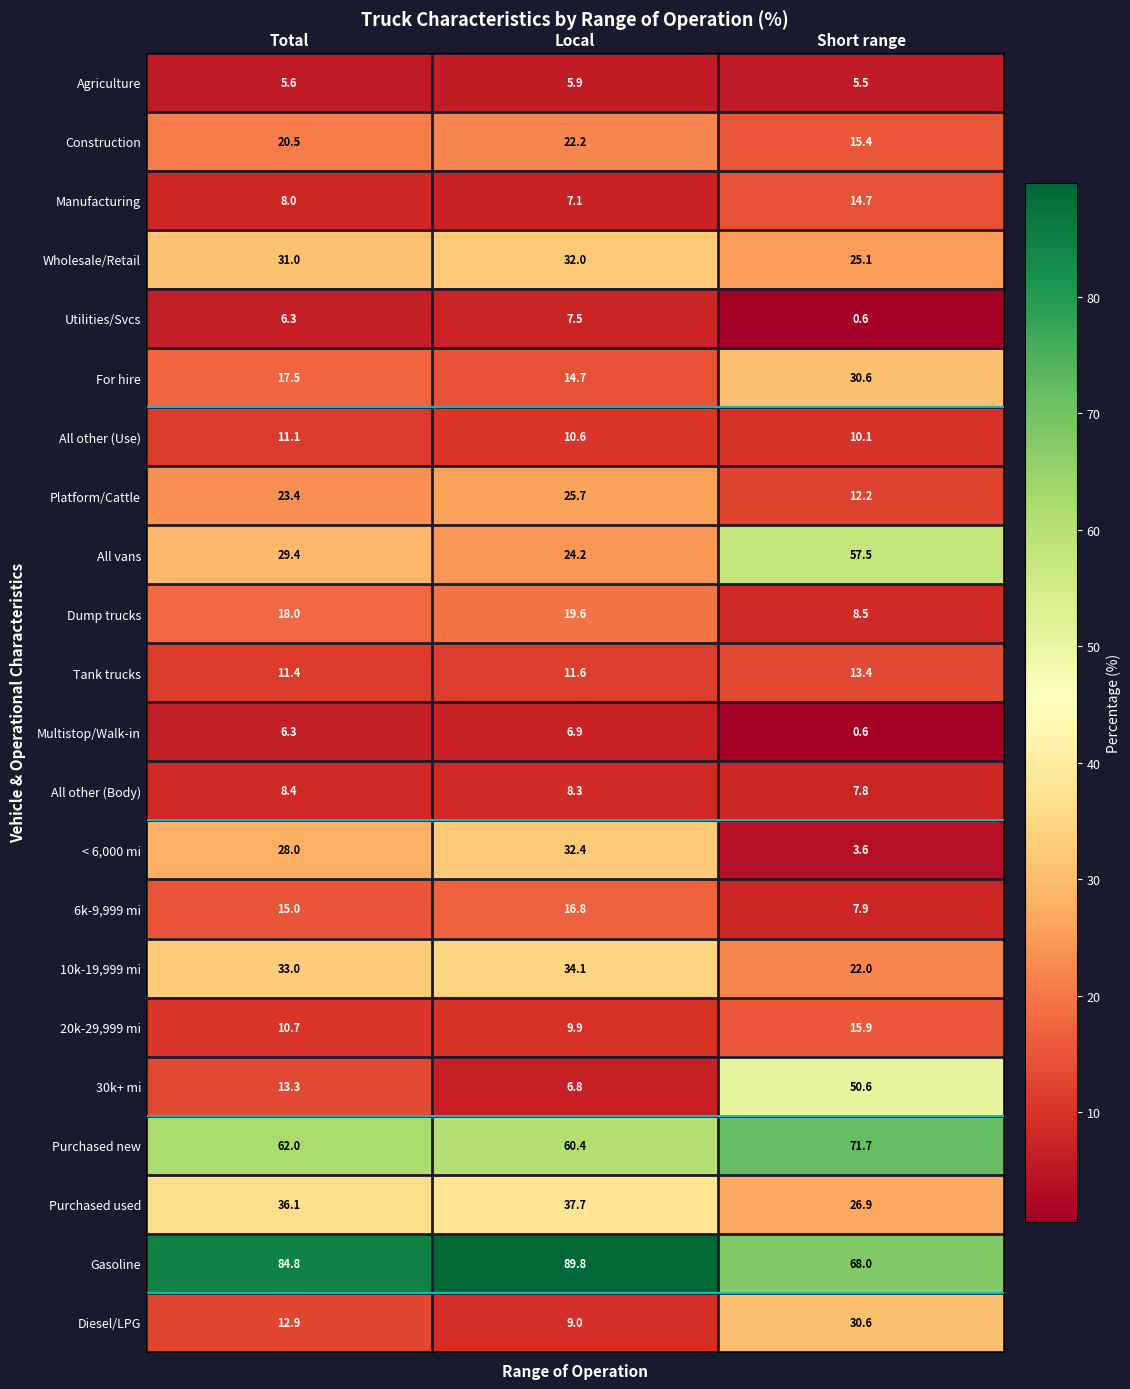

Rank the categories by All other (Body) value from highest to lowest.

Total, Local, Short range